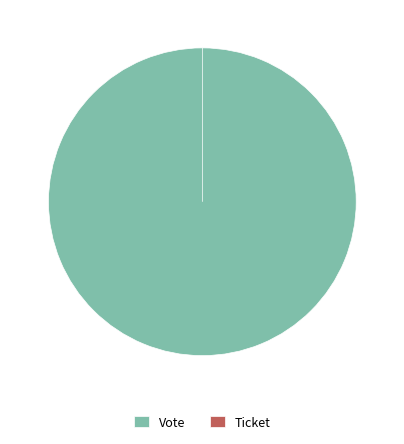

What percentage do Ticket and Vote together represent?

100.0%